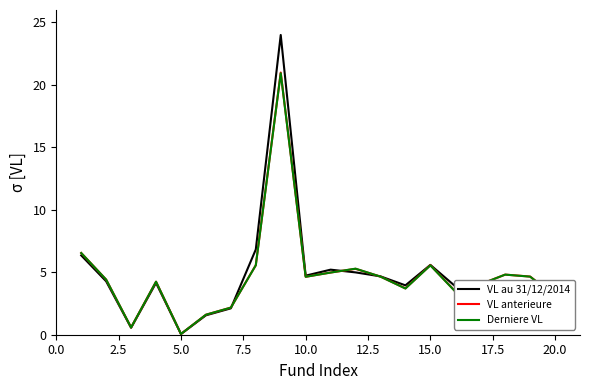

Which series has the widest spread of values?

VL au 31/12/2014